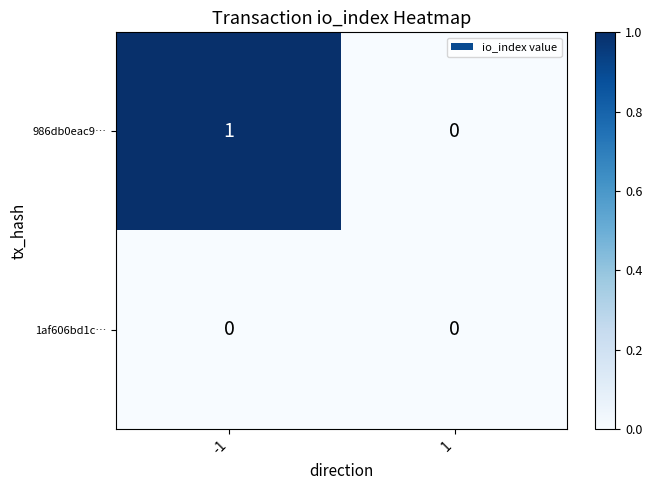

List the series in order of their overall mean, highest first.

986db0eac9…, 1af606bd1c…